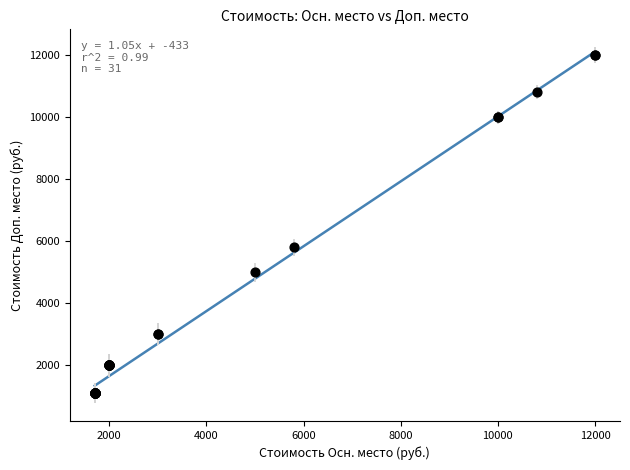

What Y value in the scatter plot is closest to 6550?

5800